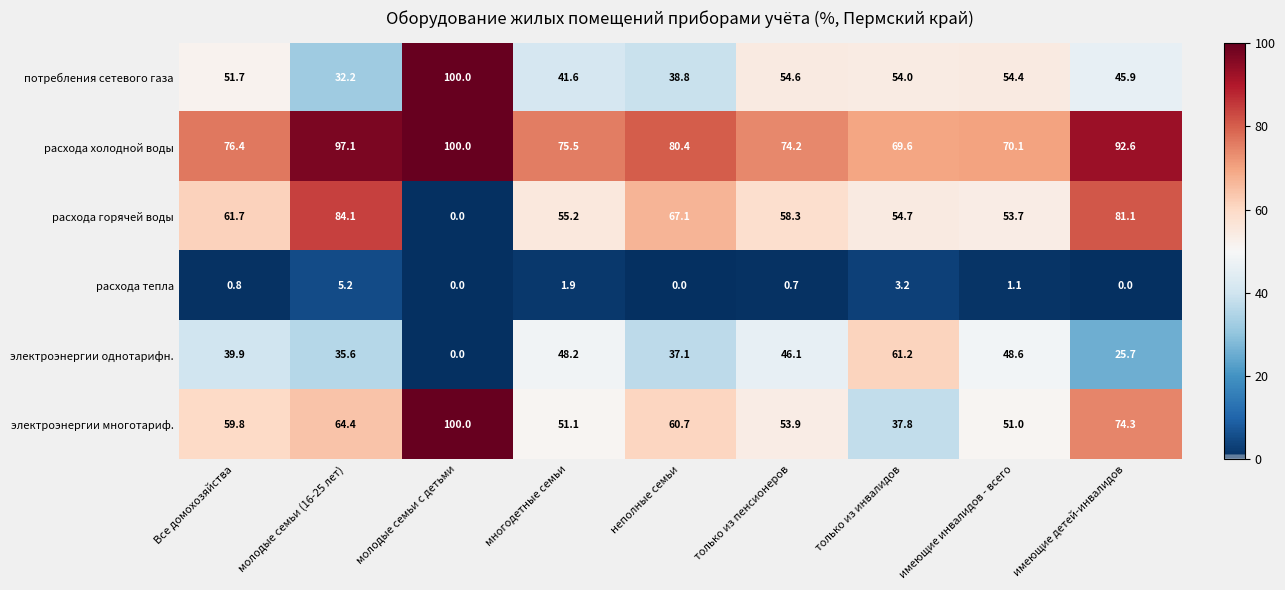

What is the maximum value shown in the chart?

100.0